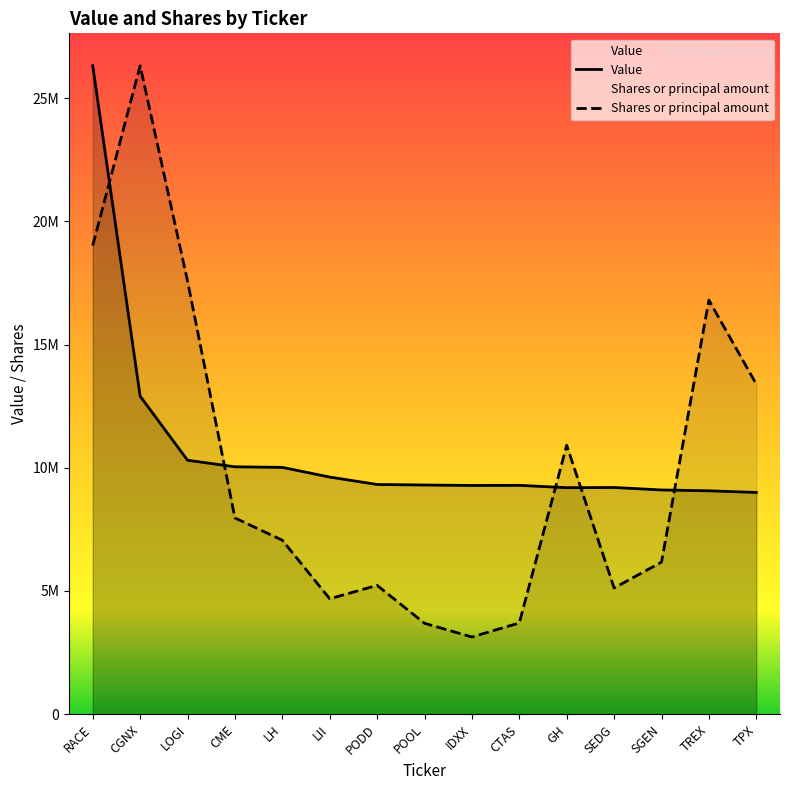

Where is the first local minimum for Shares?

LII